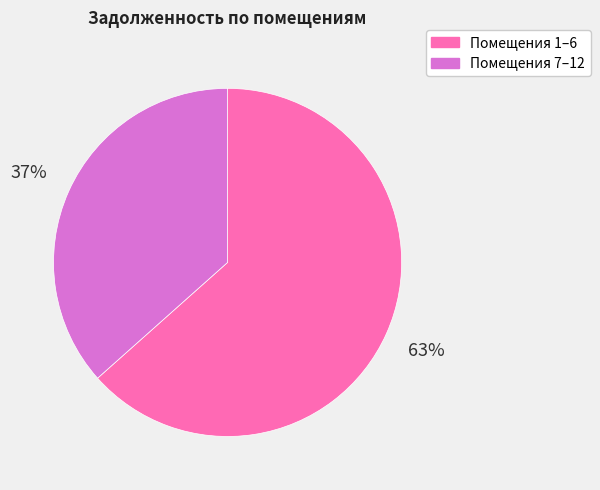

Count the number of slices in the pie.

2